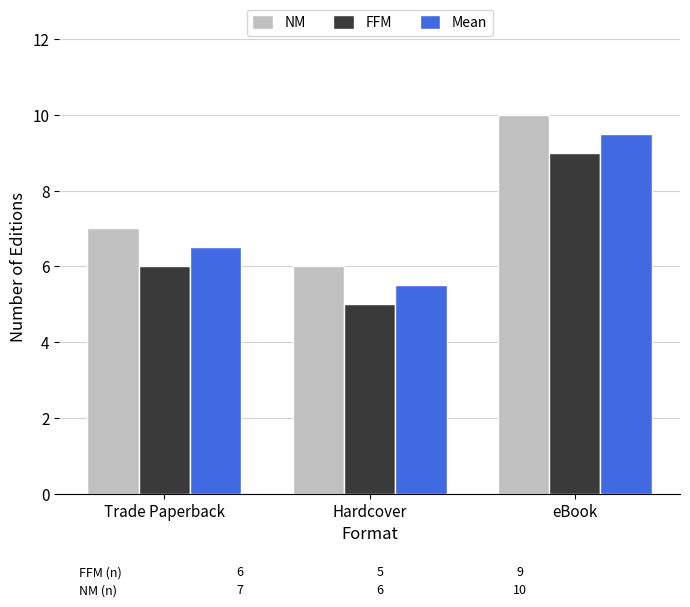

At which label does Mean reach its minimum?

Hardcover